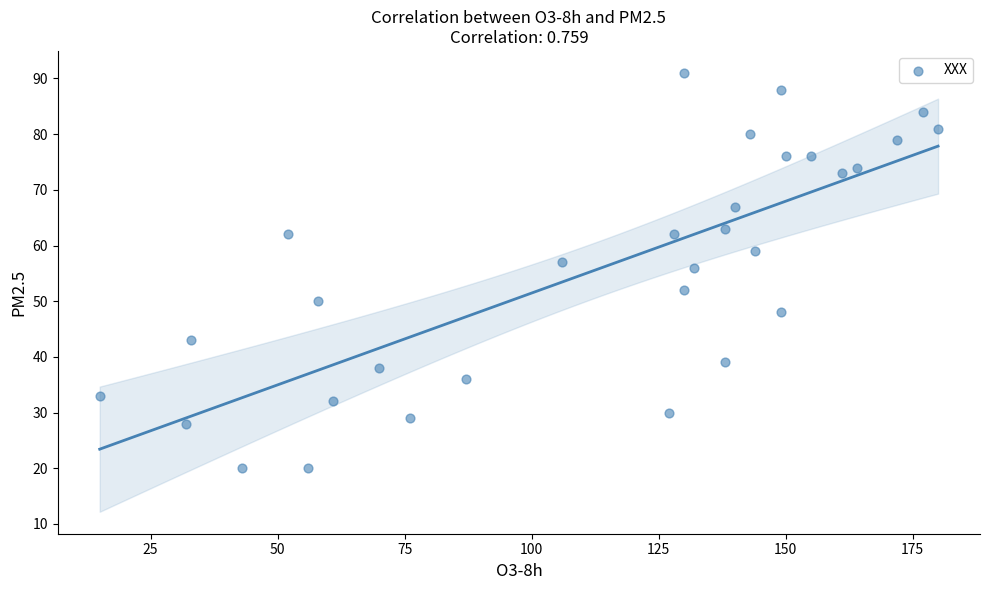

What Y value in the scatter plot is closest to 55?

56